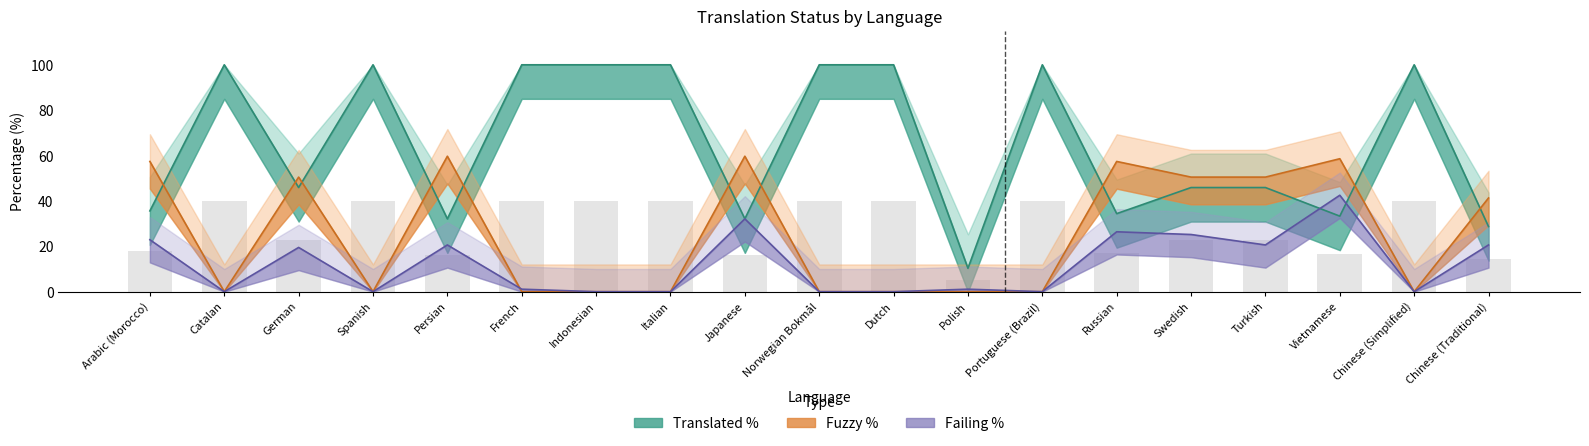

What is the average value of the failing_percent series?

12.2